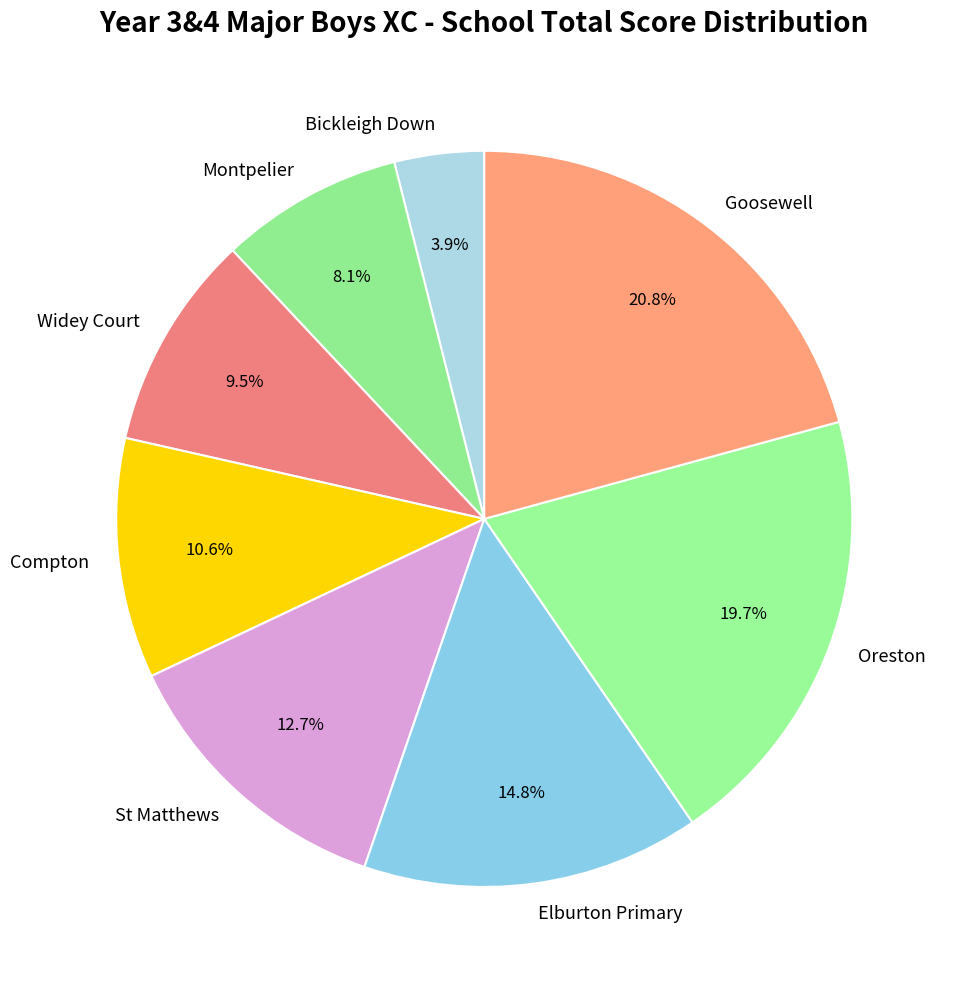

Combined, do Elburton Primary and Widey Court account for over 50%?

No